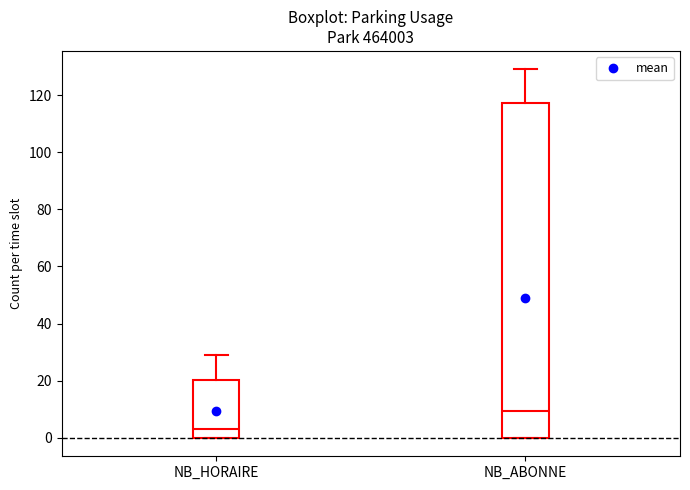

Reading left to right, transcribe this box plot: for each box, give where its median line is, the range the box spans, and where its two whiskers end, as read against the y-axis. The values are not printed on the chart, so give them approximately, as read against the axis.

NB_HORAIRE: median 4, box 0 to 20, whiskers 0 to 30
NB_ABONNE: median 10, box 0 to 118, whiskers 0 to 130